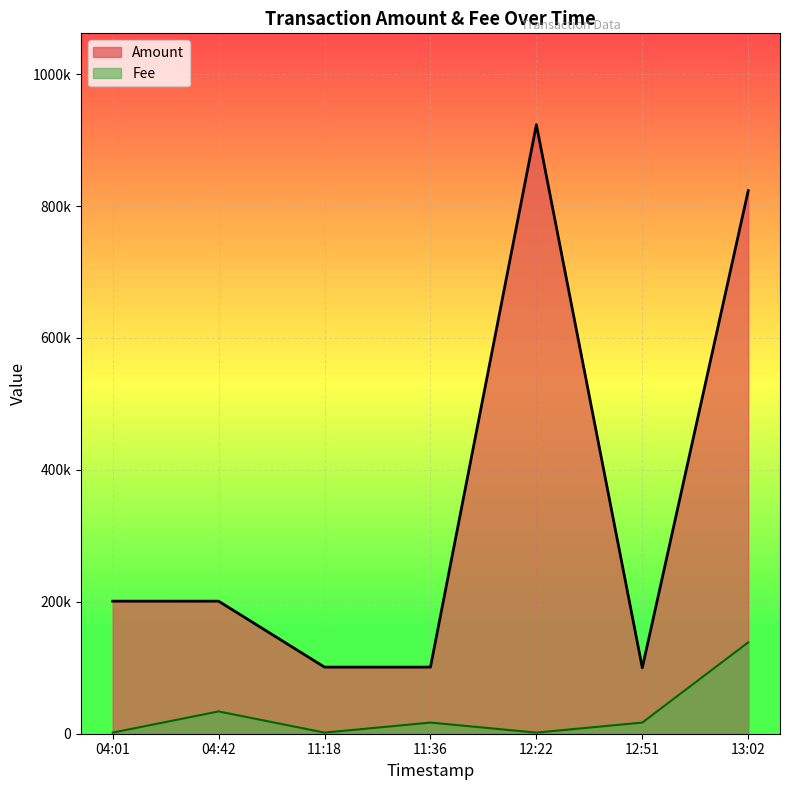

Rank the series by their maximum value, from highest to lowest.

Amount, Fee